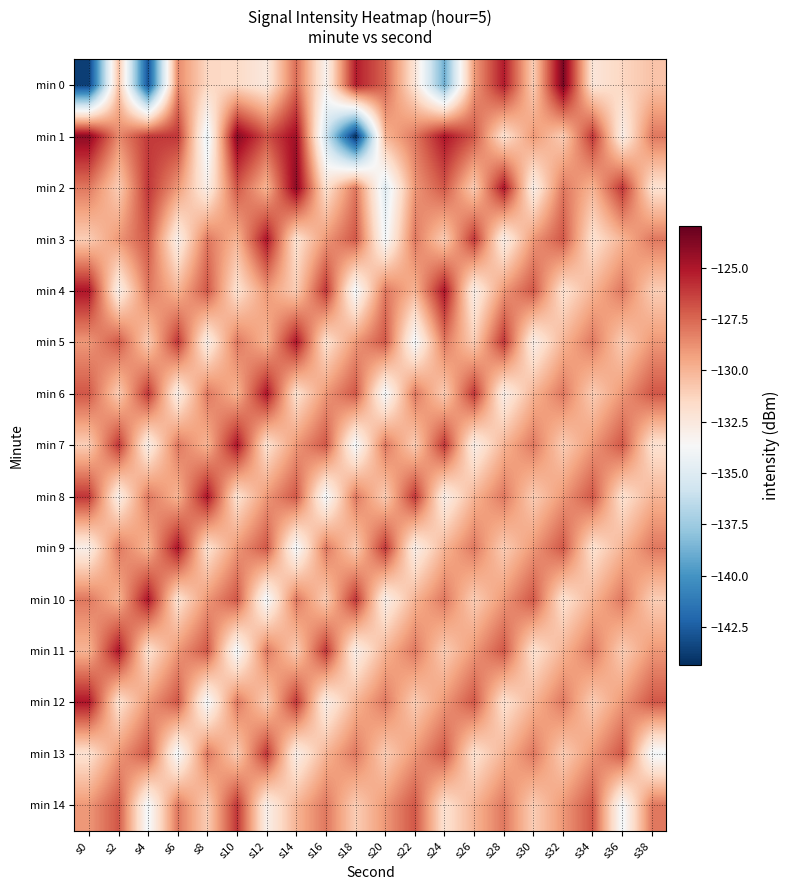

What is the total value across all series at s22?

-1944.2